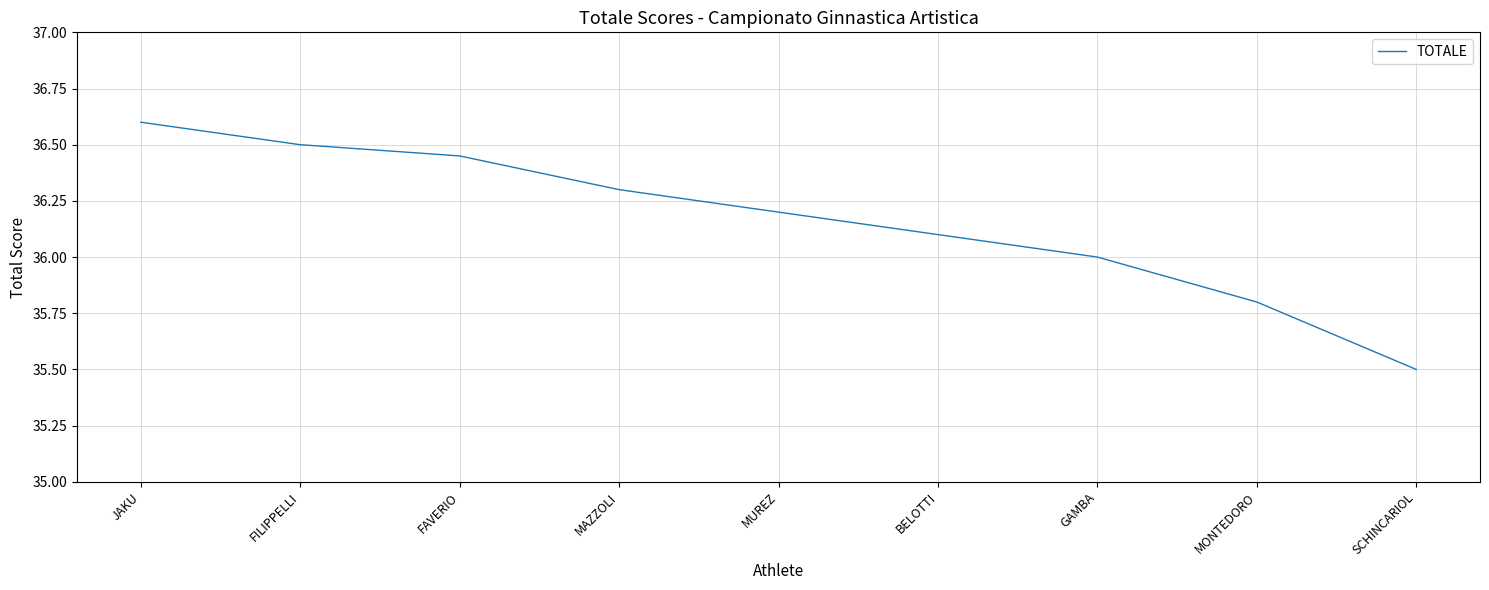

What value does the data have at MUREZ?

36.2